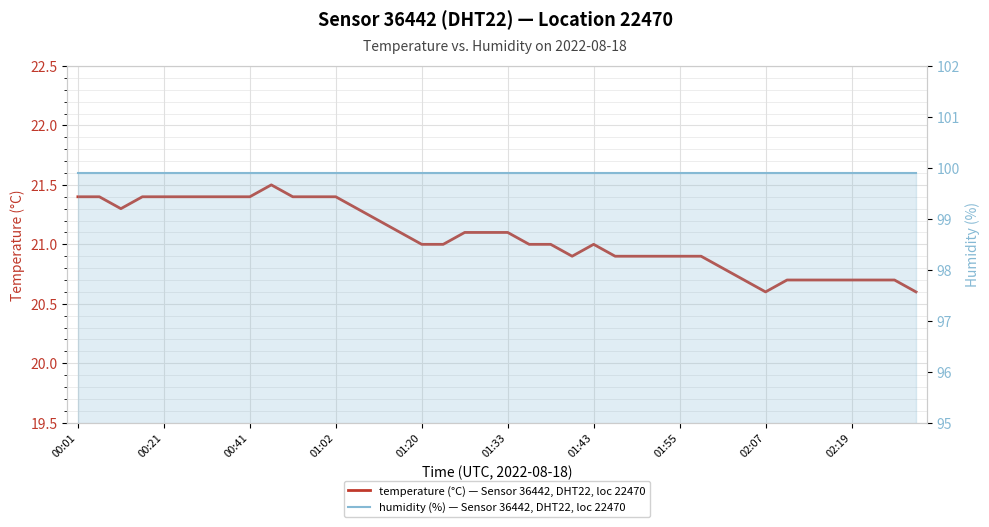

At how many categories does at least one series exceed 58?

40